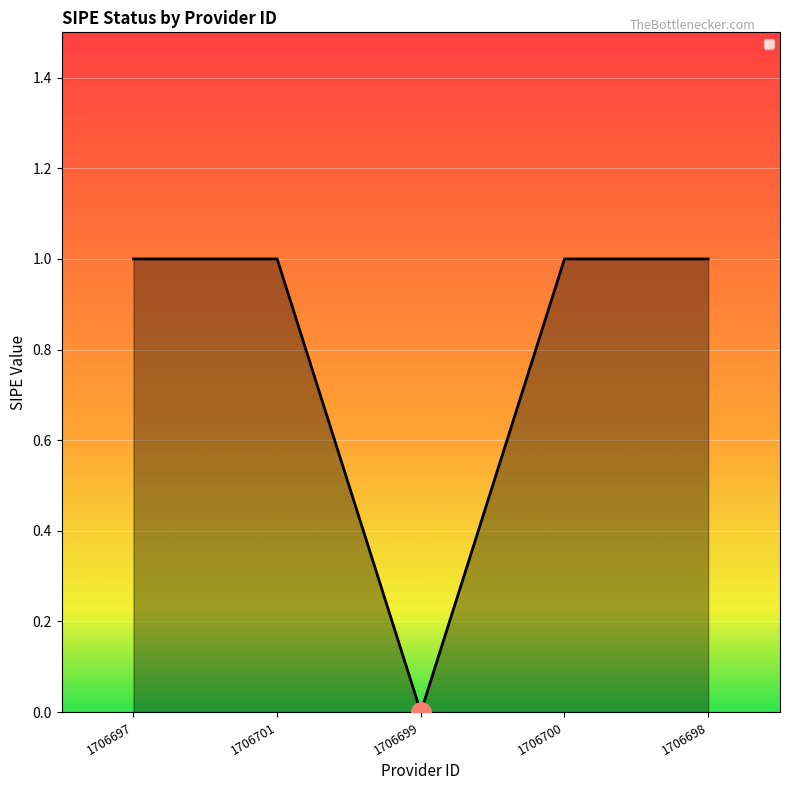

Where is the data nearest to the value 0?

1706699